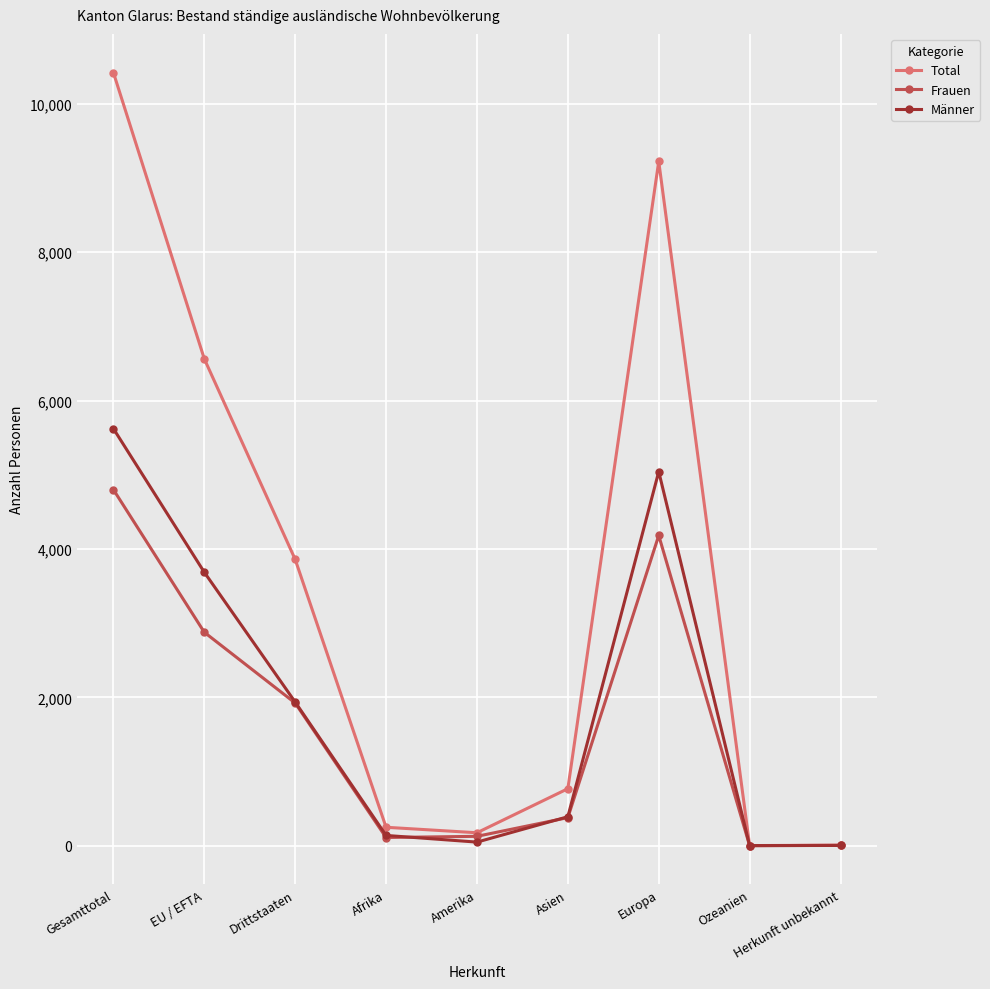

At which category is the sum across all series the highest?

Gesamttotal